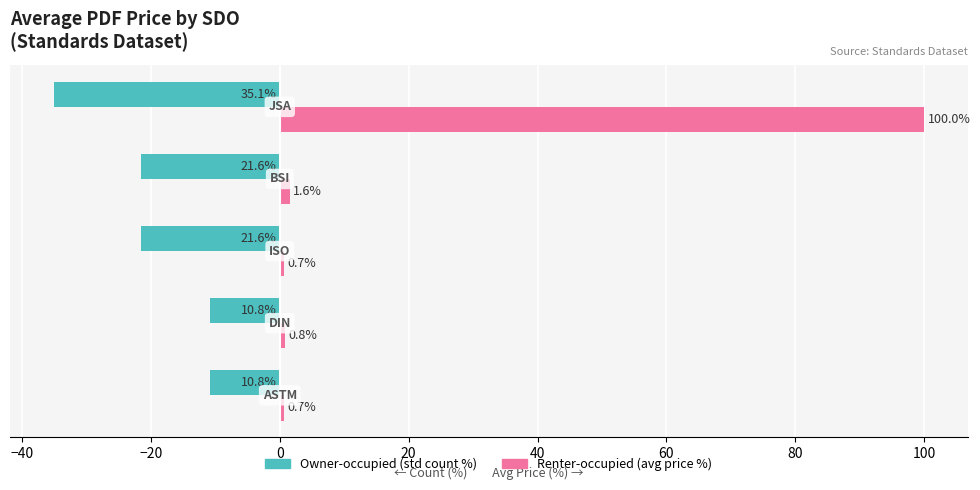

What is the minimum value shown in the chart?

-35.1